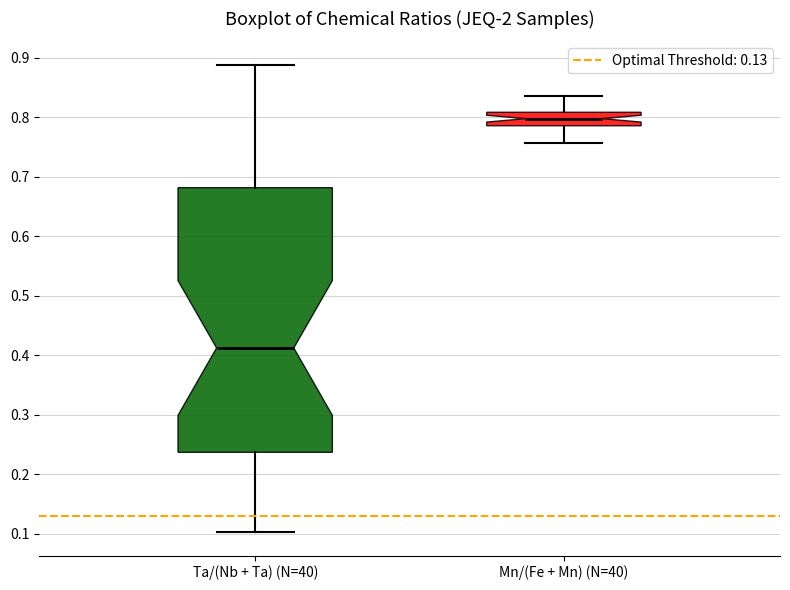

Reading left to right, transcribe this box plot: for each box, give where its median line is, the range the box spans, and where its two whiskers end, as read against the y-axis. The values are not printed on the chart, so give them approximately, as read against the axis.

Ta/(Nb + Ta) (N=40): median 0.41, box 0.24 to 0.68, whiskers 0.10 to 0.89
Mn/(Fe + Mn) (N=40): median 0.80, box 0.79 to 0.81, whiskers 0.76 to 0.83